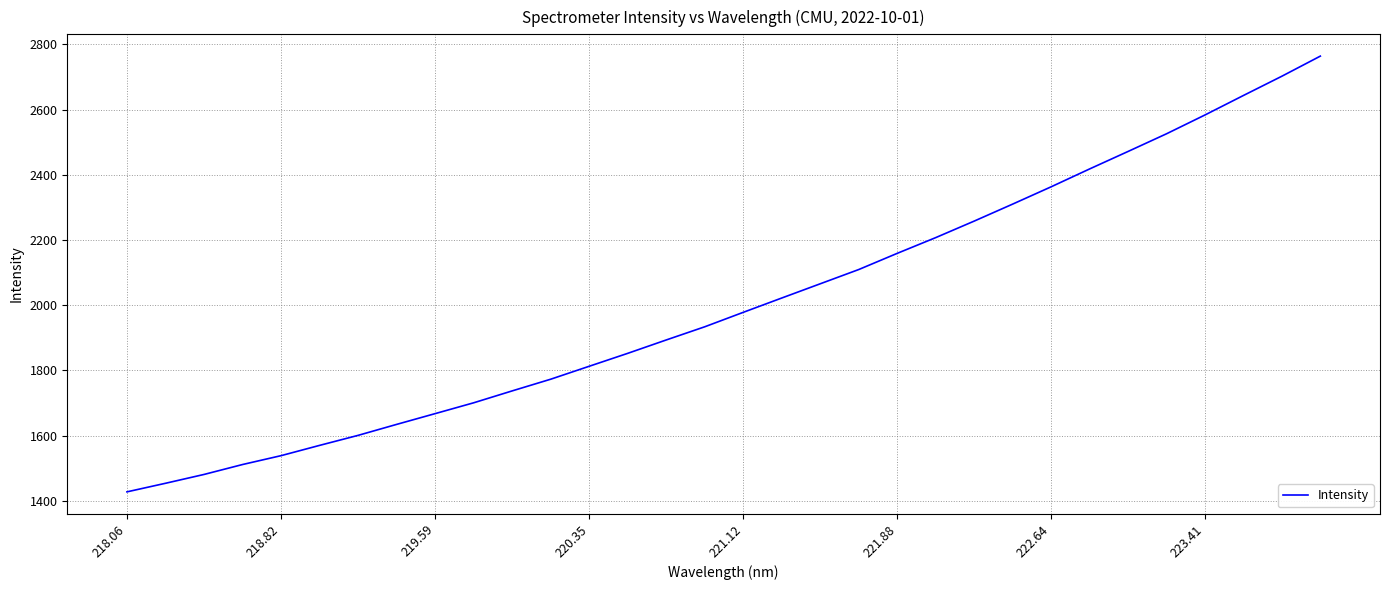

What is the difference between the maximum and minimum values?

1337.1